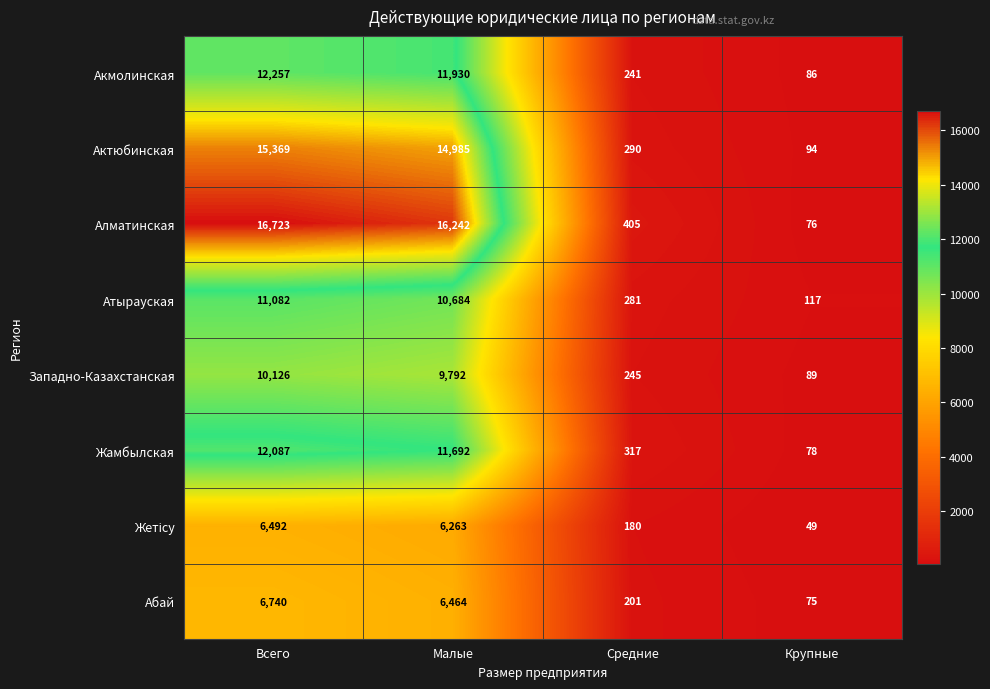

Which series has the largest total across all categories?

Алматинская